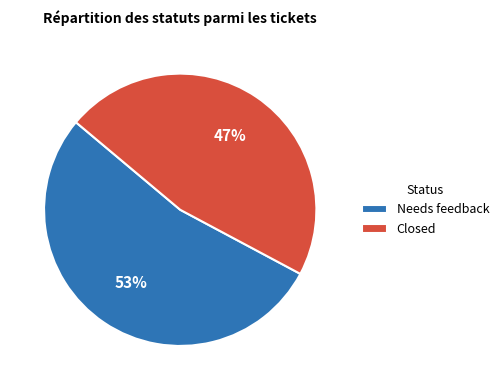

Is the sum of Closed and Needs feedback greater than half?

Yes